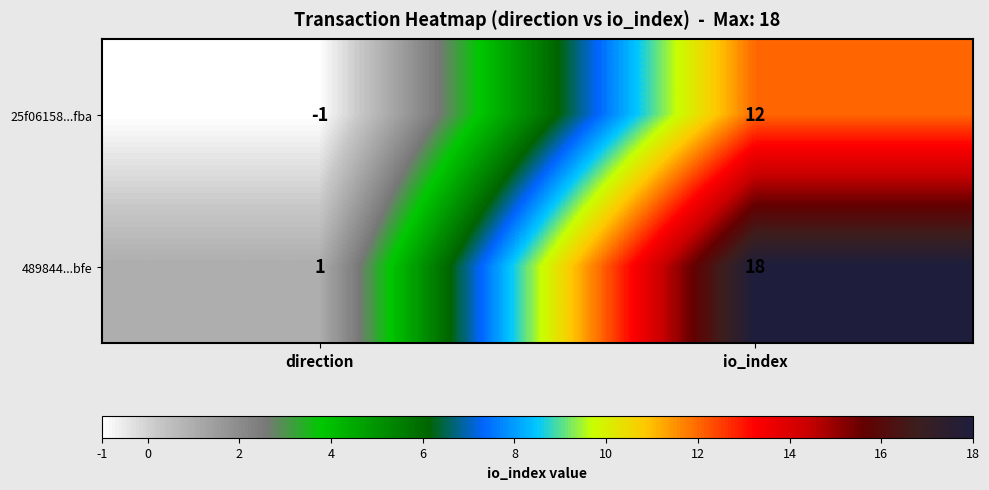

At io_index, list the series in order from largest to smallest.

489844...bfe, 25f06158...fba